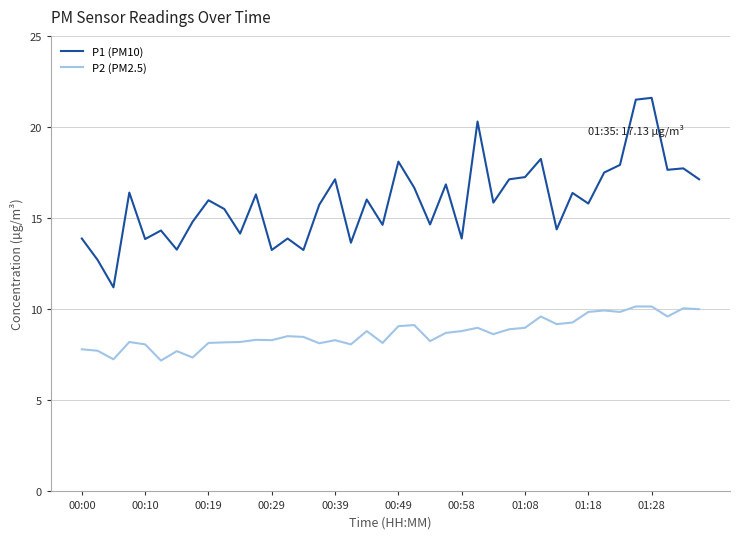

Which series has the widest spread of values?

P1 (PM10)